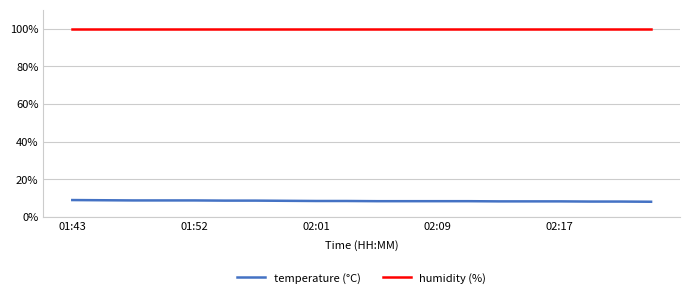

True or false: humidity (%) and temperature (°C) intersect in this chart.

False